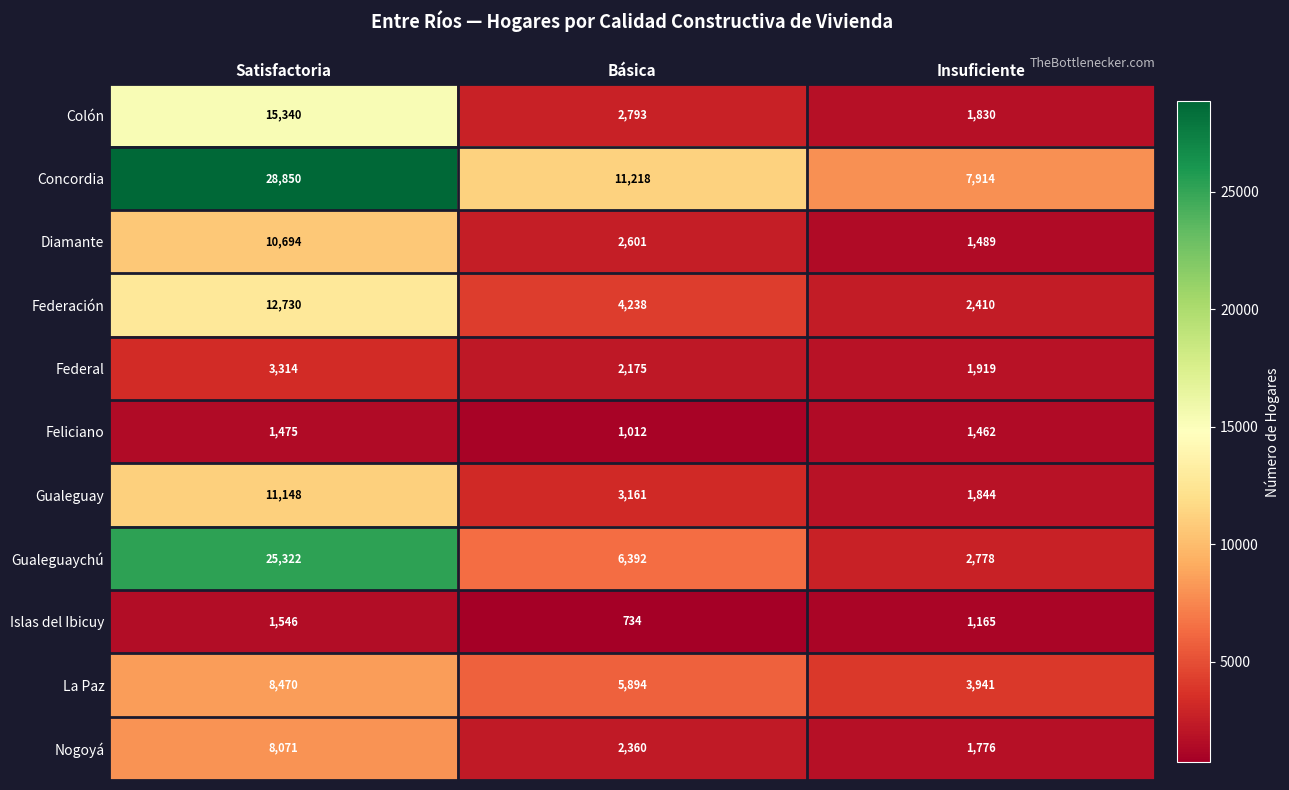

What is the highest value of the La Paz series?

8470